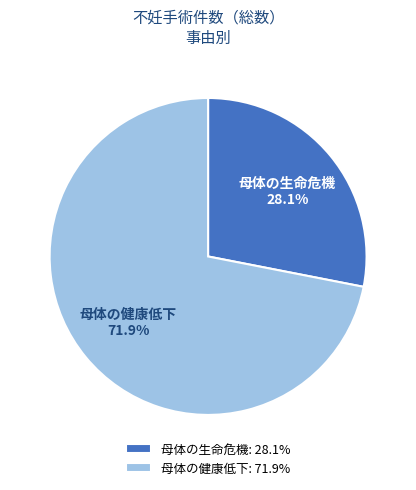

How many segments does this pie chart have?

2